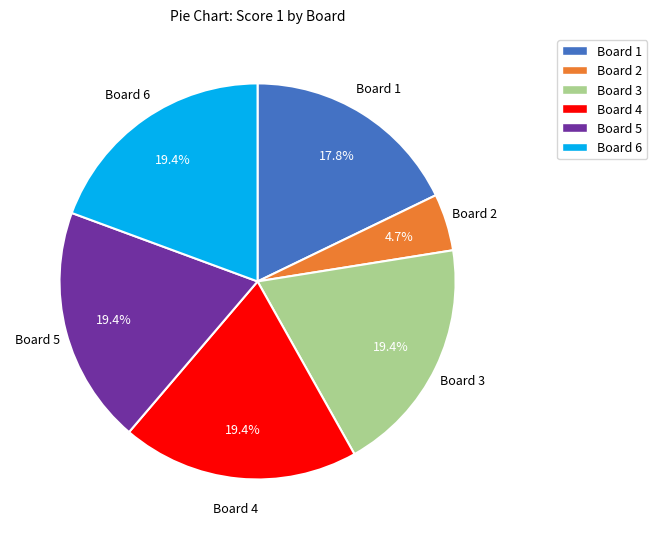

What is the ratio of the value at Board 4 to the value at Board 1?

1.1